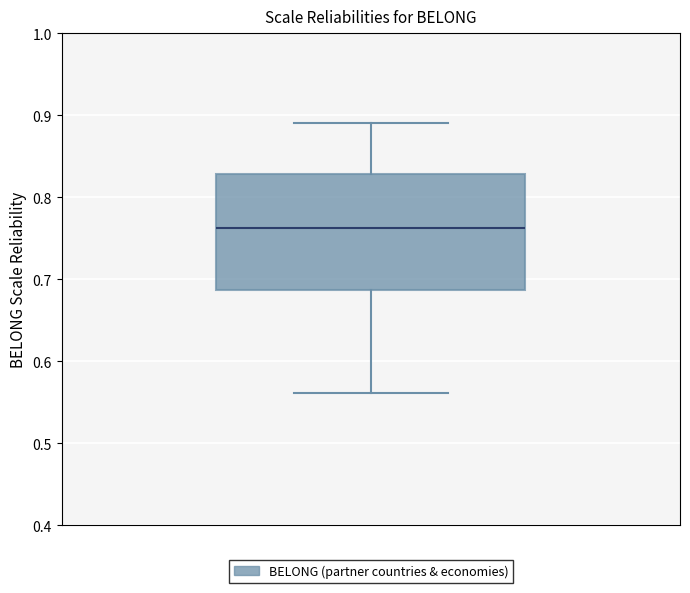

Transcribe this box plot: give where the median line is, the range the box spans, and where the two whiskers end, as read against the y-axis. The values are not printed on the chart, so give them approximately, as read against the axis.

median 0.76, box 0.69 to 0.83, whiskers 0.56 to 0.89